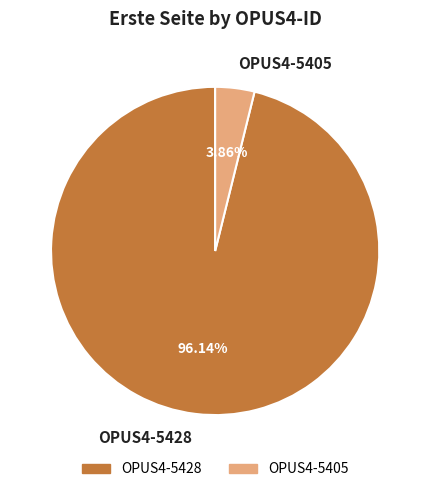

What percentage is the OPUS4-5428 slice, to the nearest percent?

96%